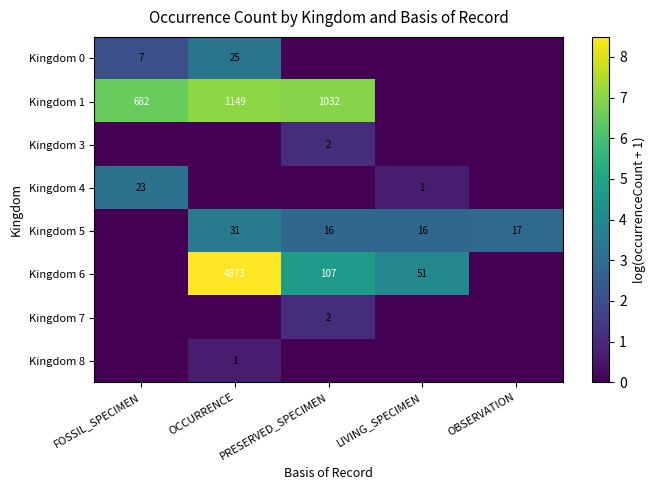

Which has a higher value, LIVING_SPECIMEN or PRESERVED_SPECIMEN?

LIVING_SPECIMEN